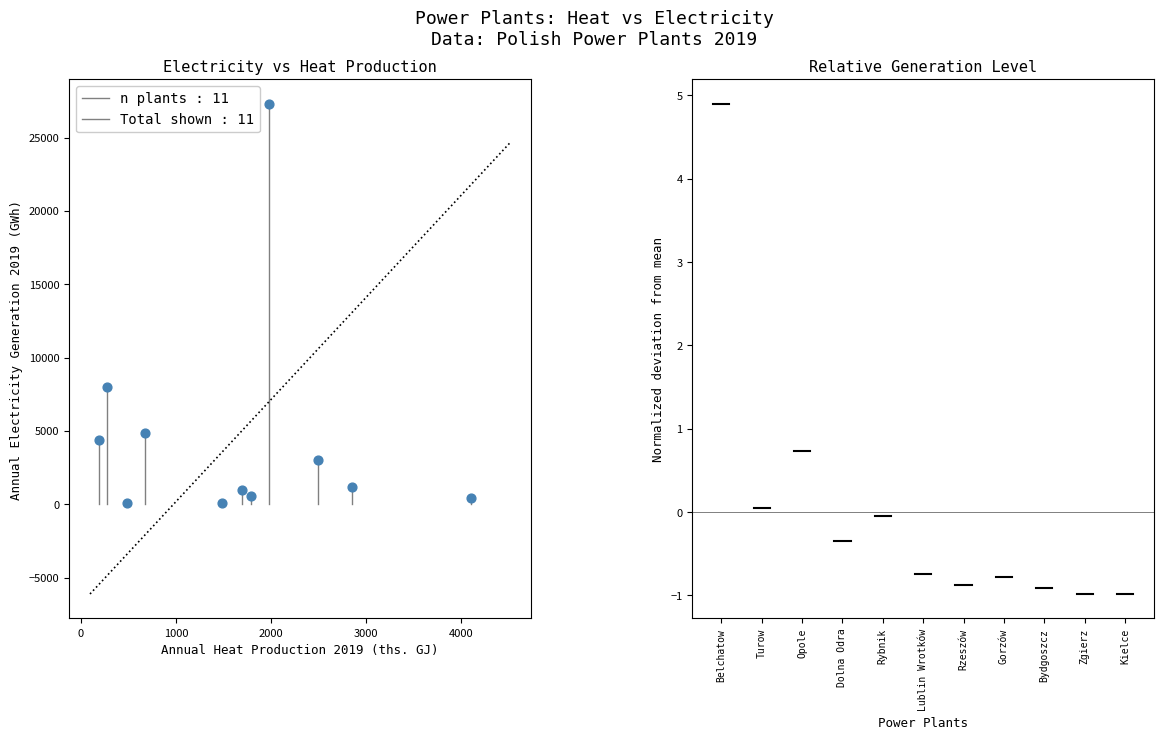

What Y value in the scatter plot is closest to 13686?

8022